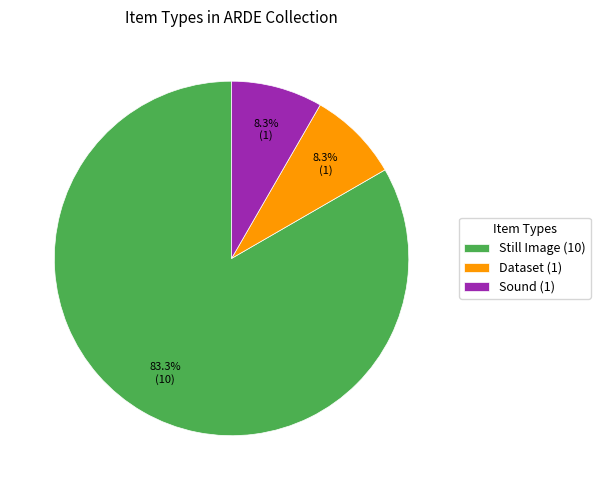

Between Still Image (10) and Dataset (1), which is larger?

Still Image (10)